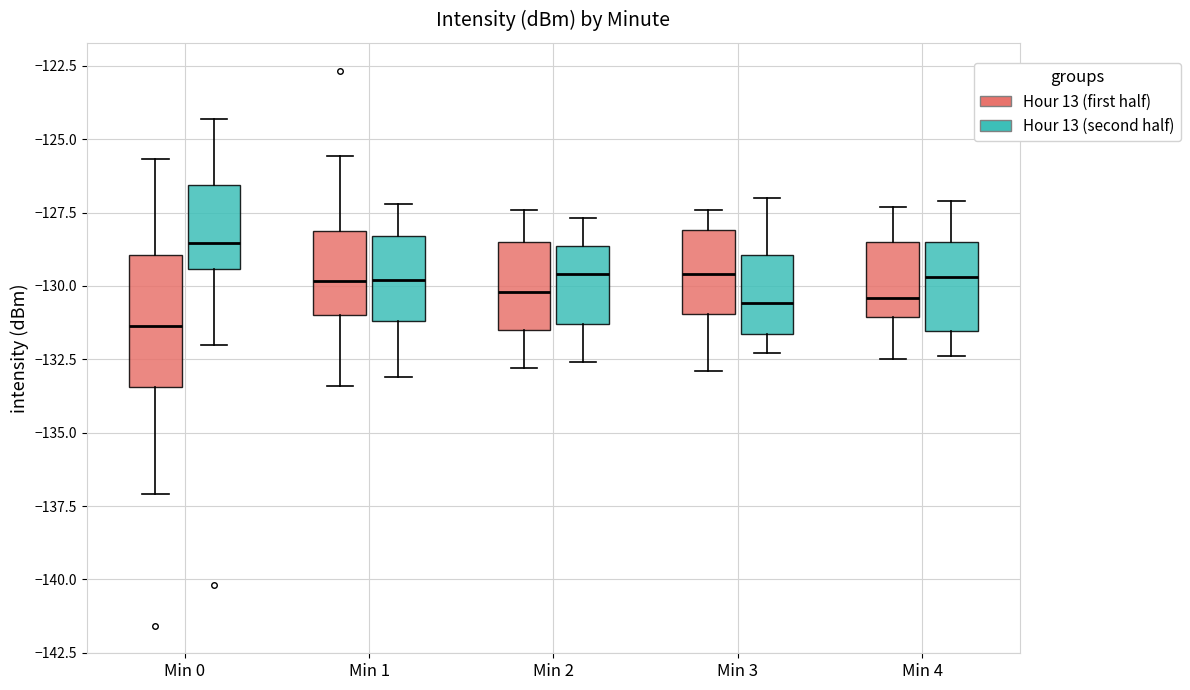

Comparing the boxes themselves (not the whiskers), which one is the tallest?

Min 0 (Hour 13 (first half))